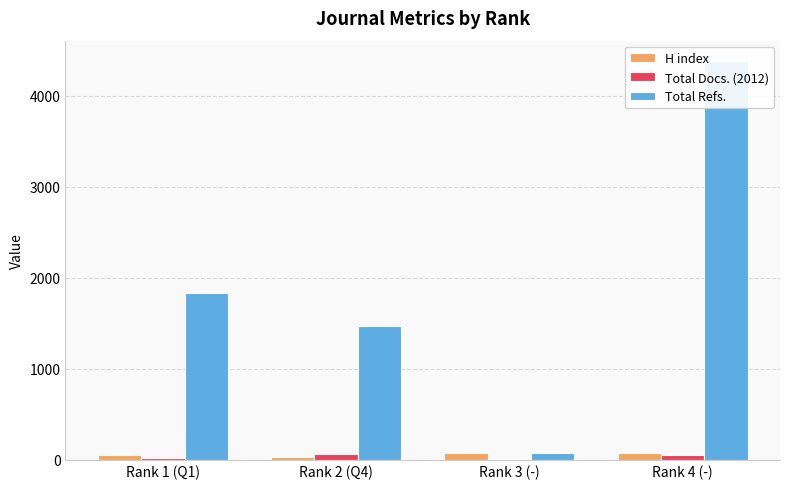

How many bars are there in each group?

3